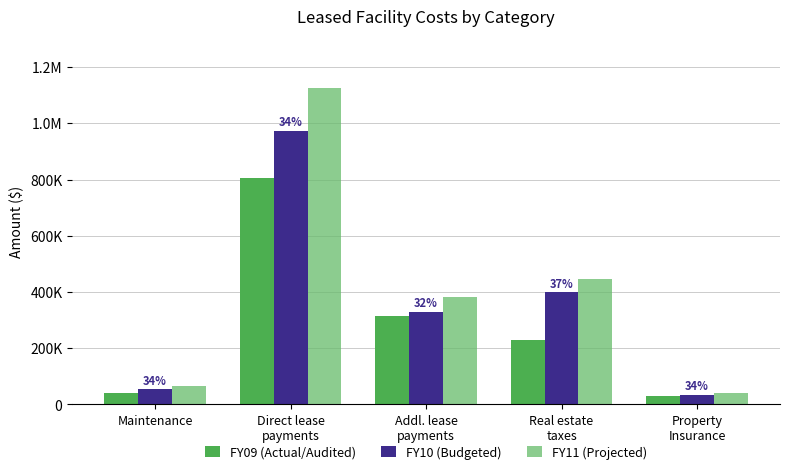

What is the sum of the FY09 (Actual/Audited) values at Real estate
taxes and Maintenance?

270014